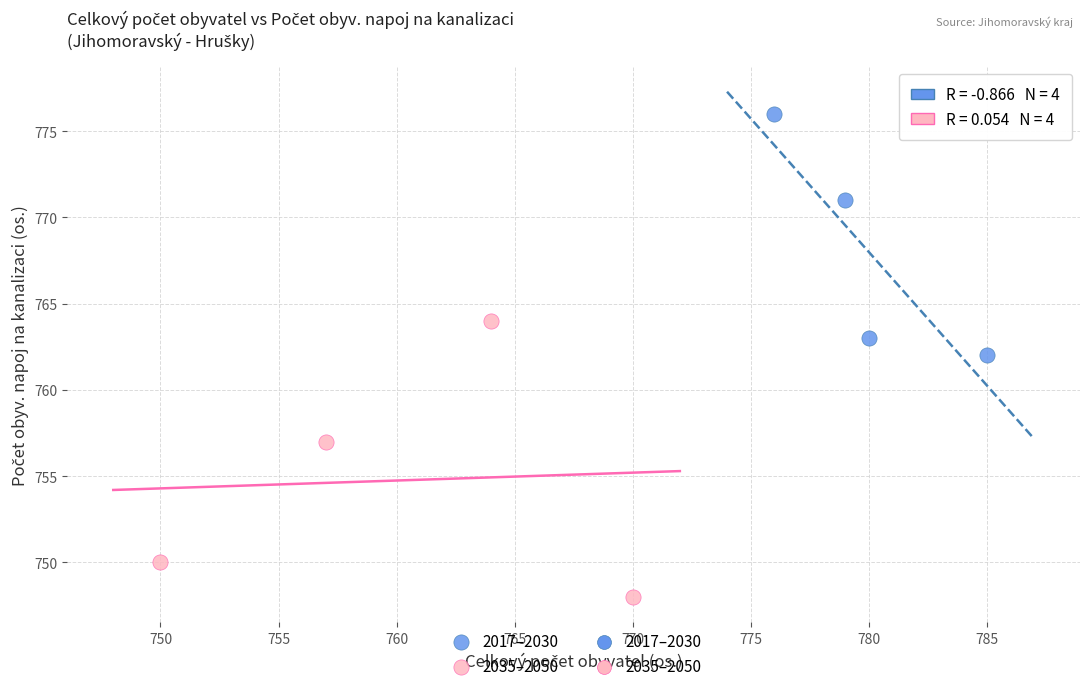

Which series contains the highest Y value?

2017–2030